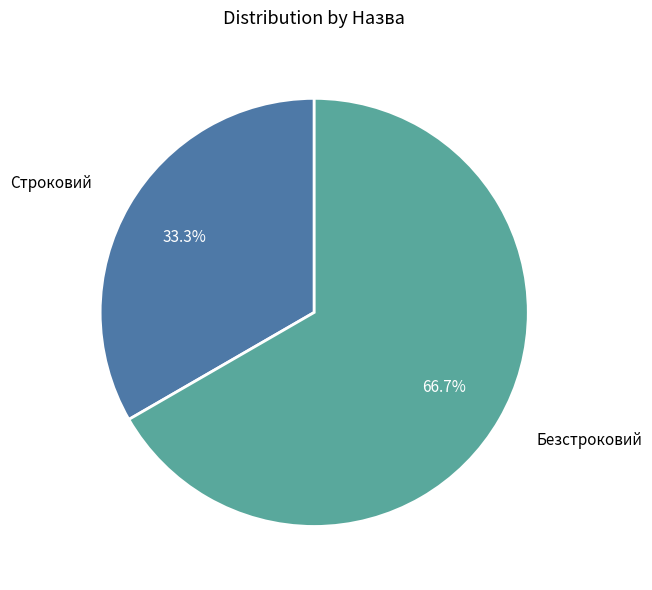

How many slices are in this pie chart?

2